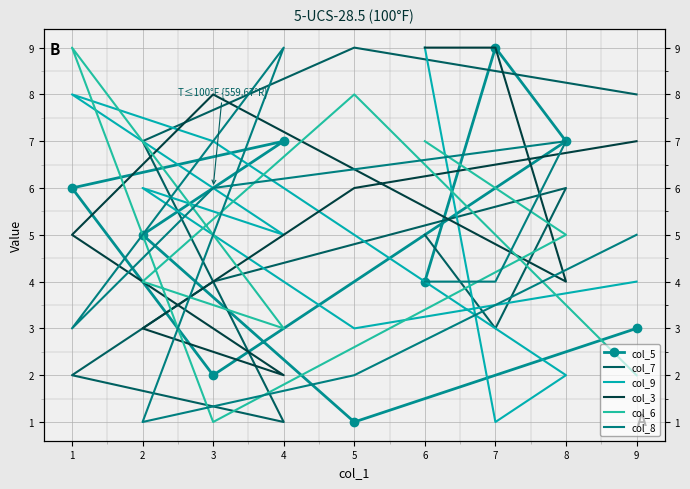

What are all the series names shown in the legend?

col_5, col_7, col_9, col_3, col_6, col_8